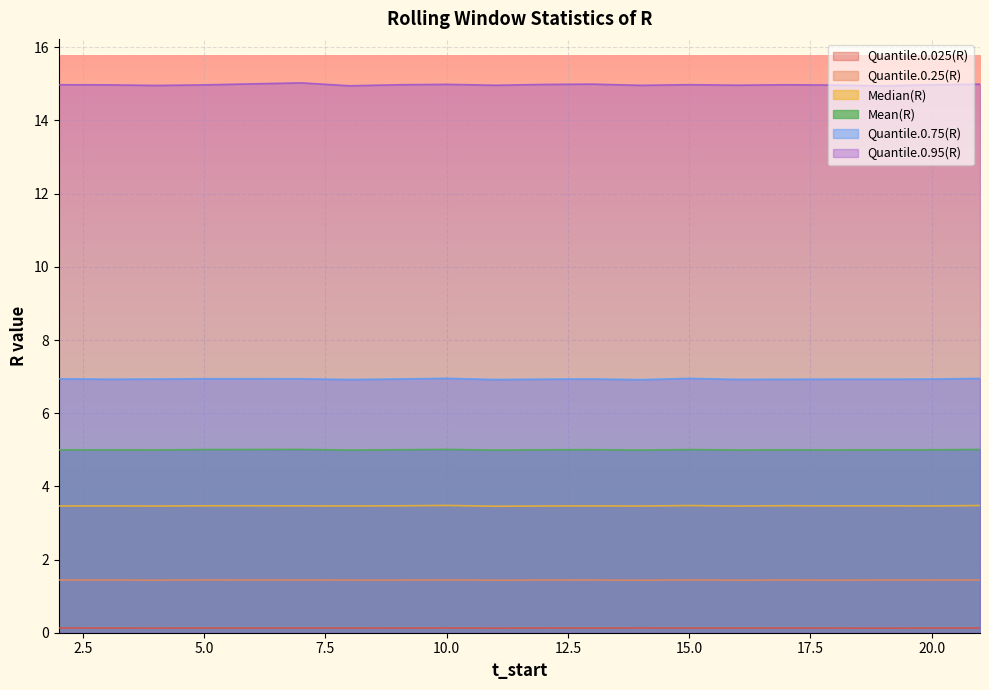

What is the value of the Quantile.0.025(R) point at the 6th from the left?

0.1